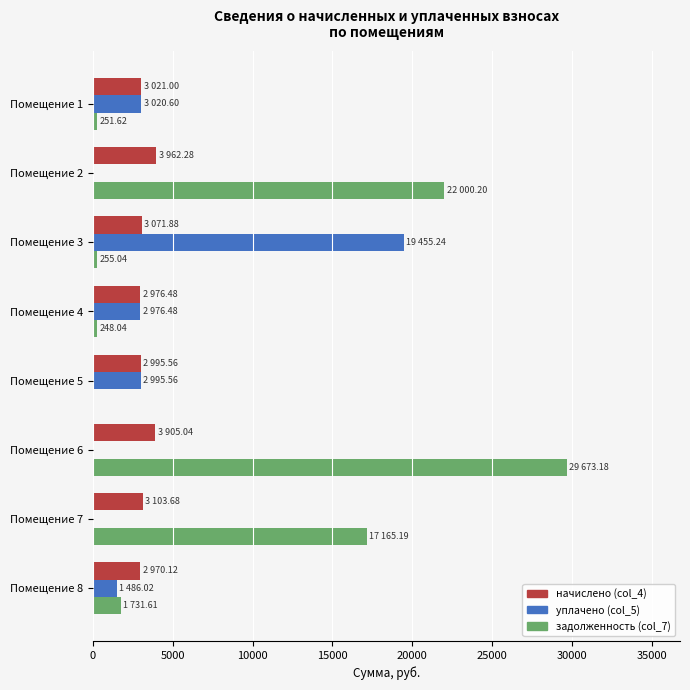

At which category is the sum across all series the highest?

Помещение 6